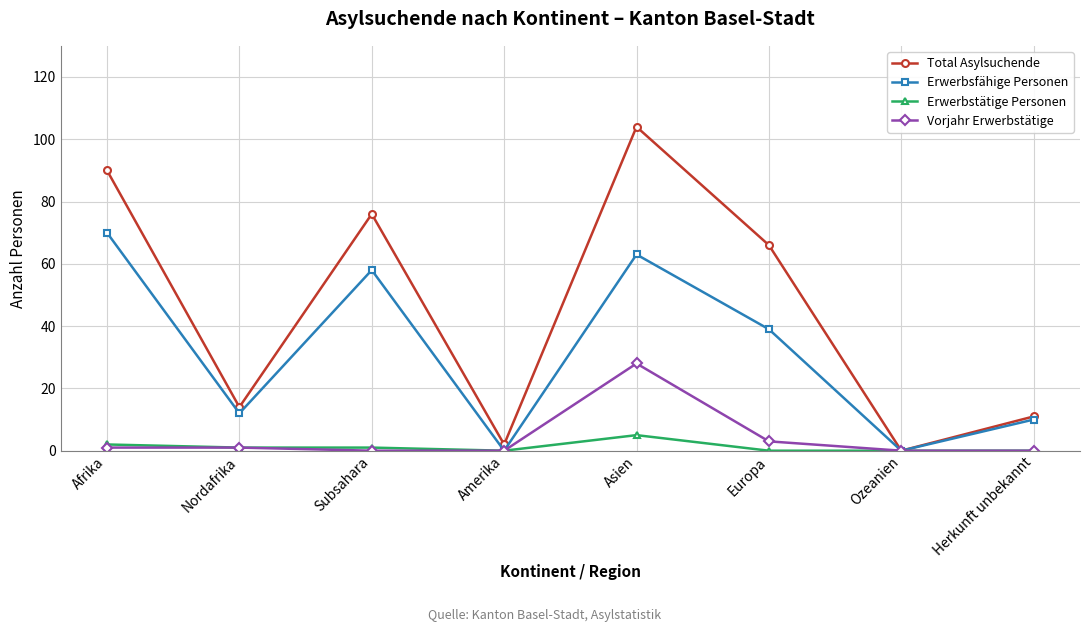

The Total Asylsuchende series shows 0 at Ozeanien. True or false?

True